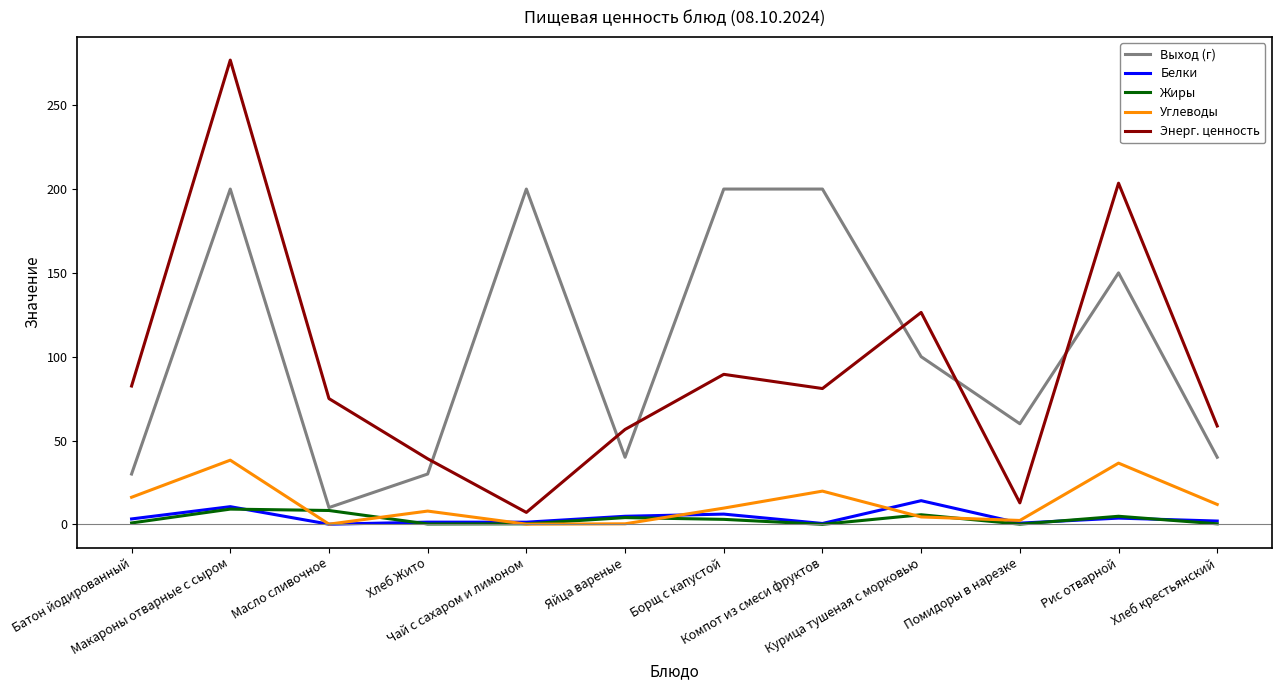

What is the maximum value shown in the chart?

276.9